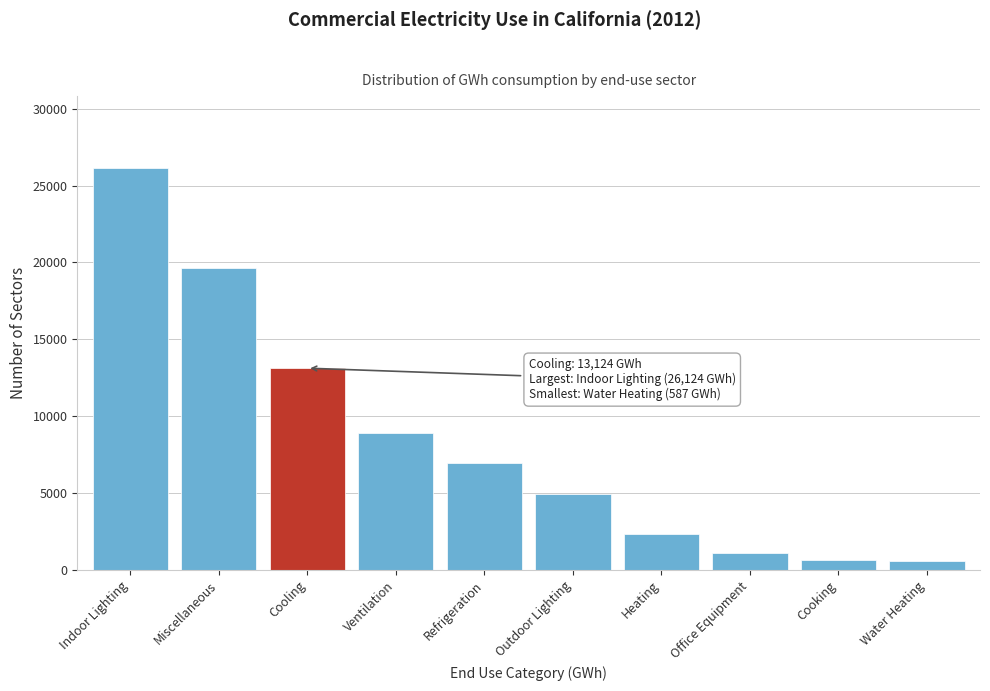

Which has a higher value, Cooling or Heating?

Cooling